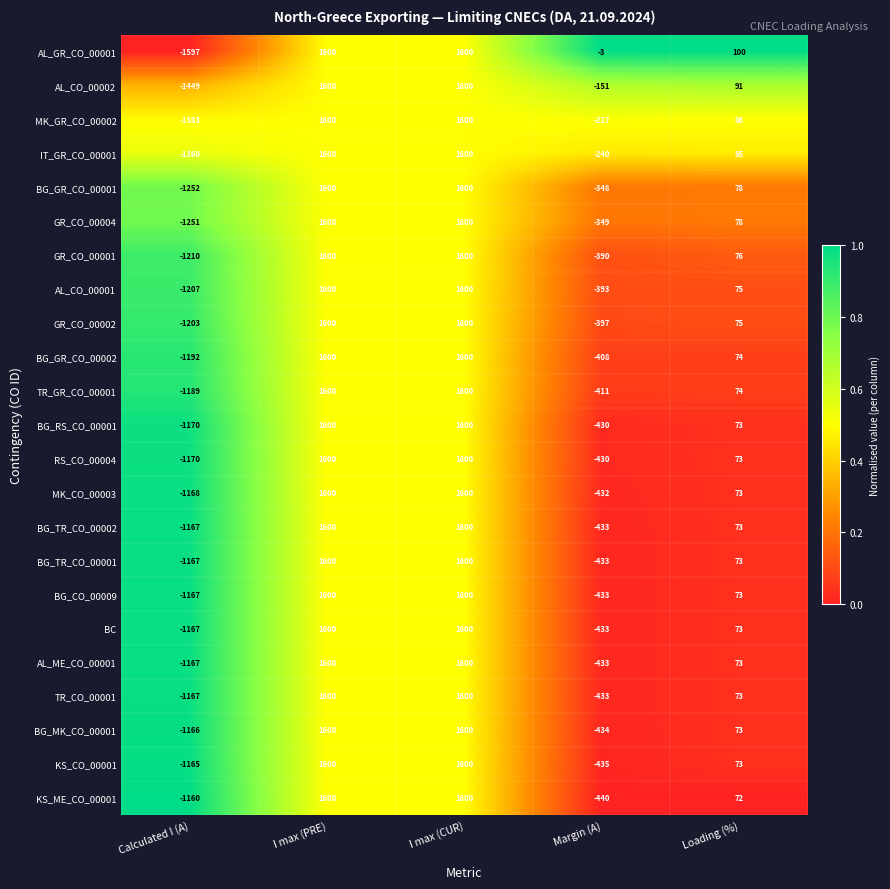

Which category has the lowest value across all series?

Calculated I (A)